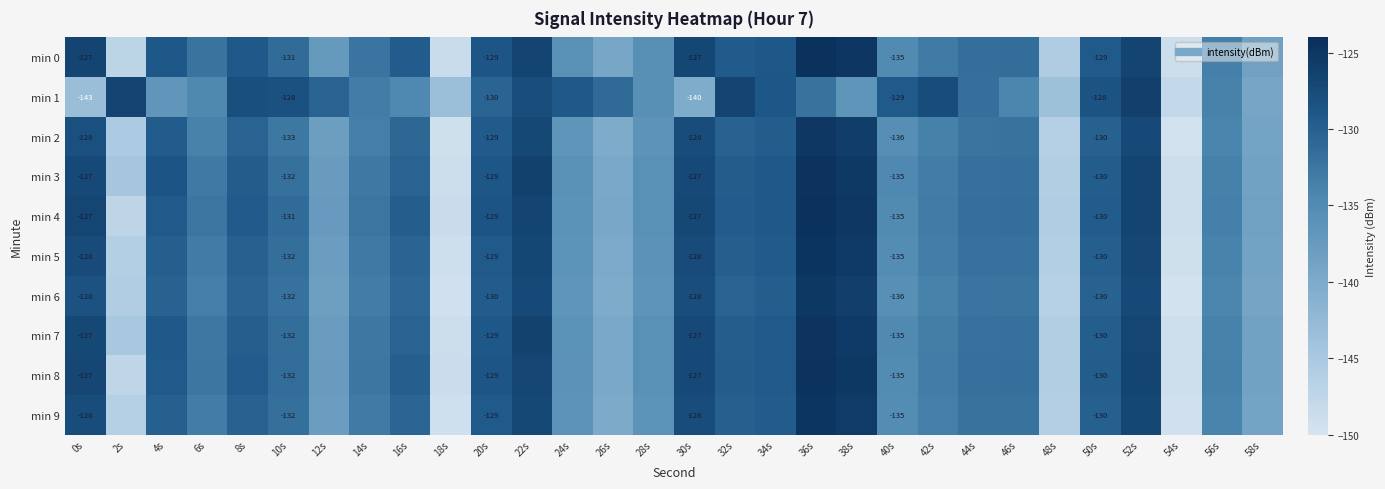

At which category does the chart reach its peak across all series?

36s